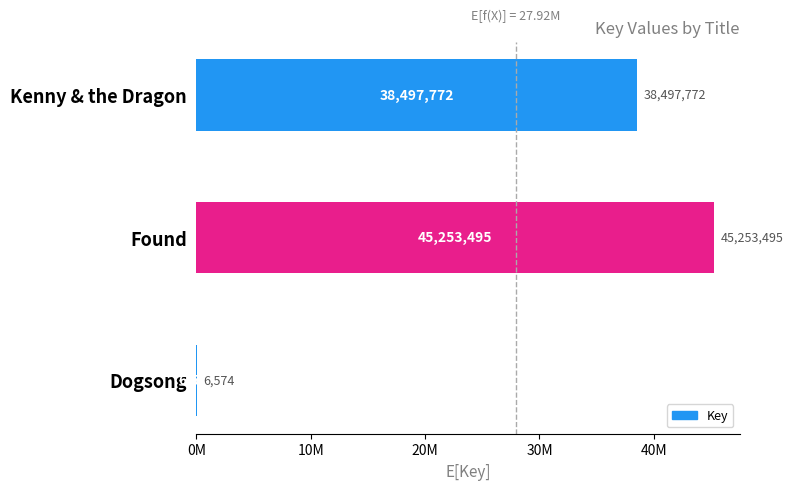

Count the values in the range 6574 to 45253495.

3